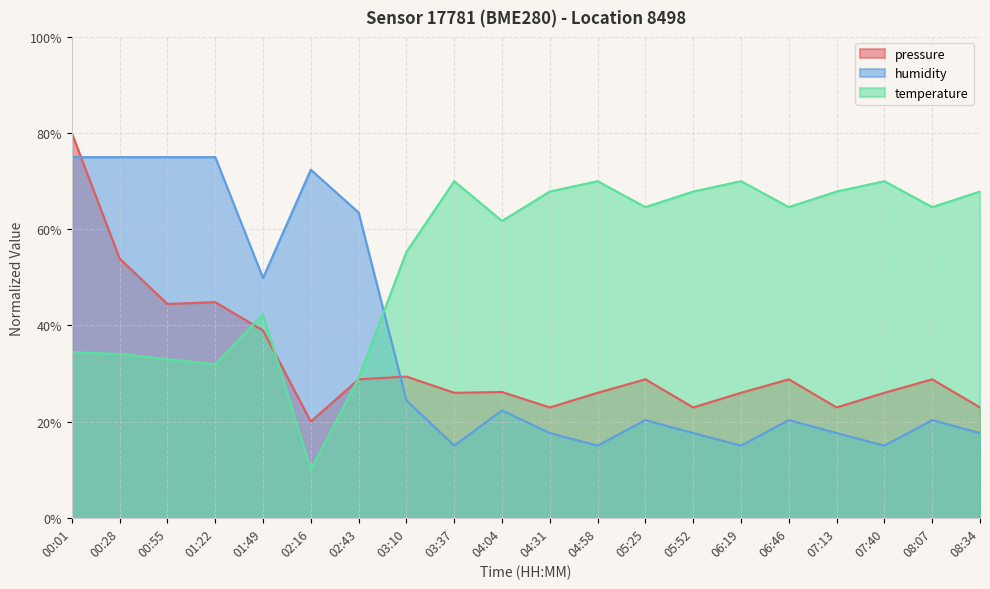

What is the sum of the temperature values at 00:01 and 03:10?

89.7